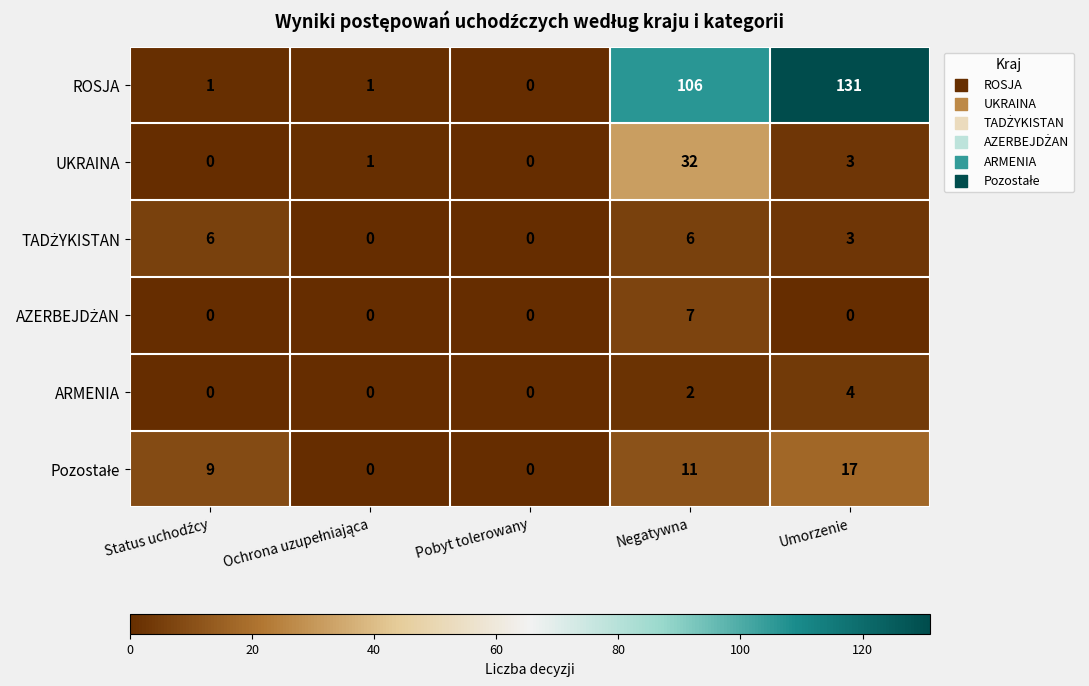

What is the maximum value shown in the chart?

131